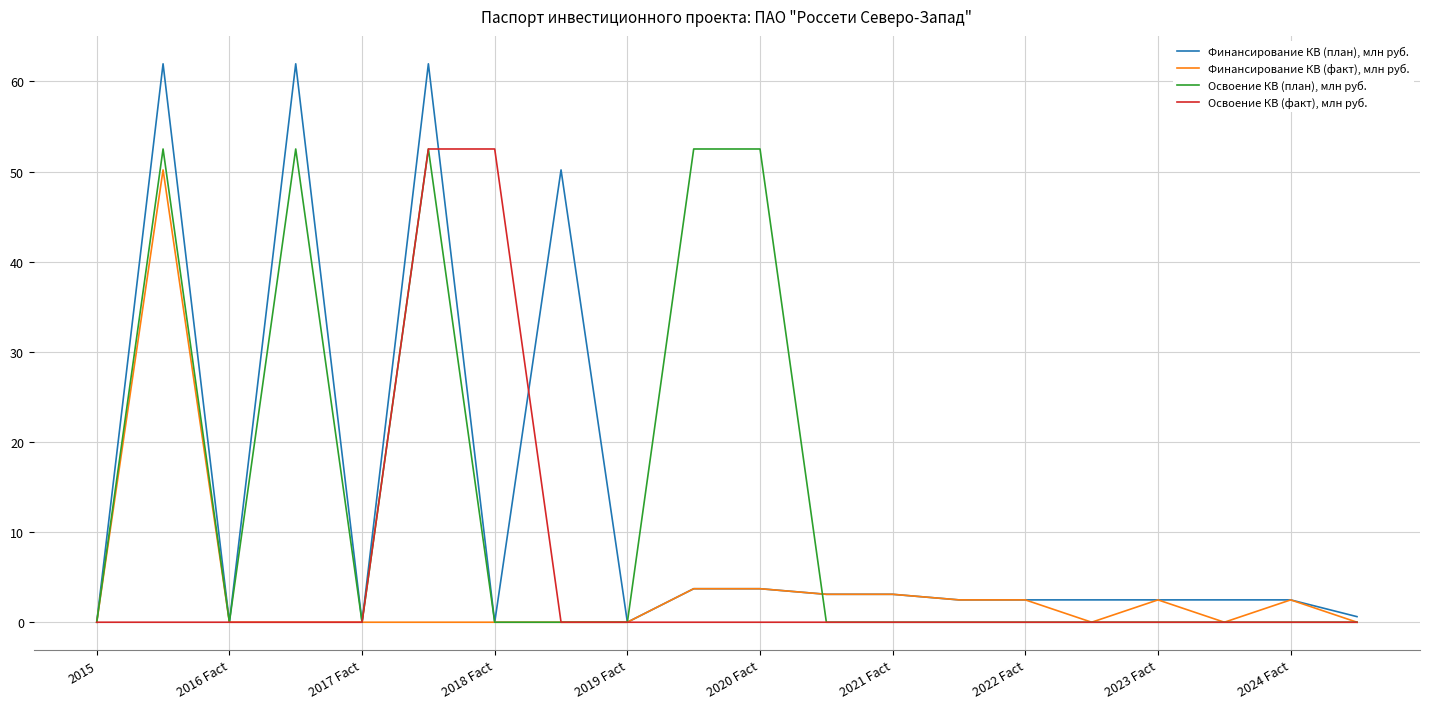

Which series has the widest spread of values?

Финансирование КВ (план), млн руб.